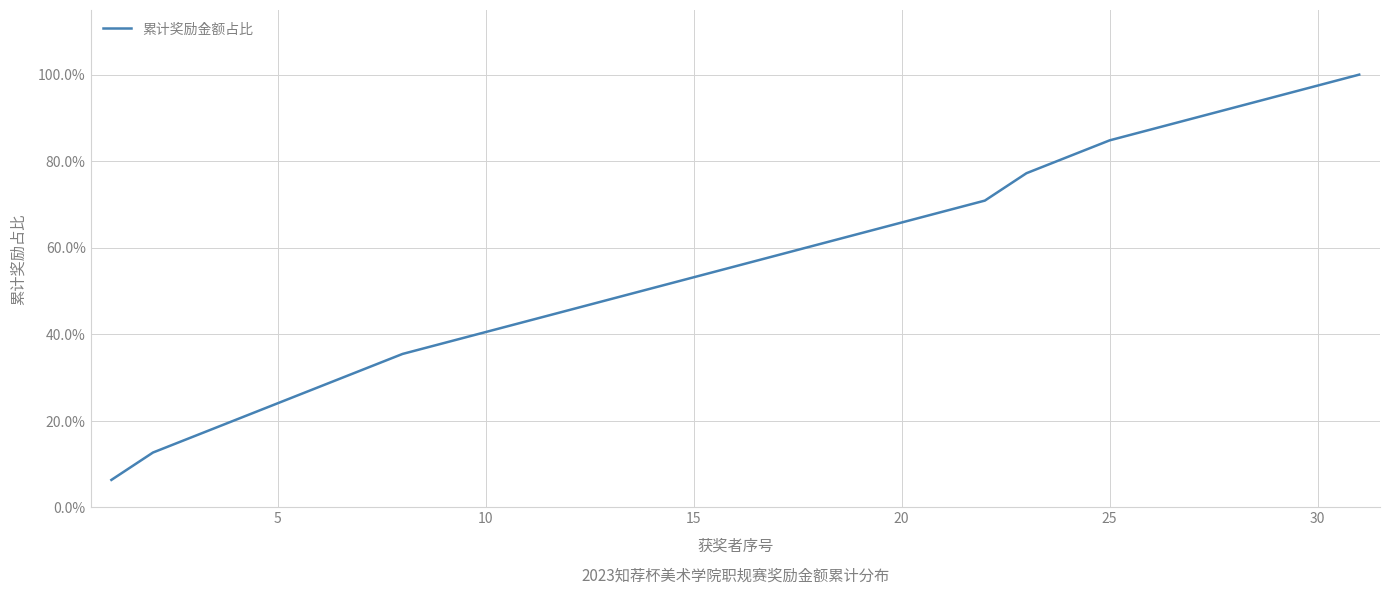

Does the chart display data point markers on the line(s)?

No